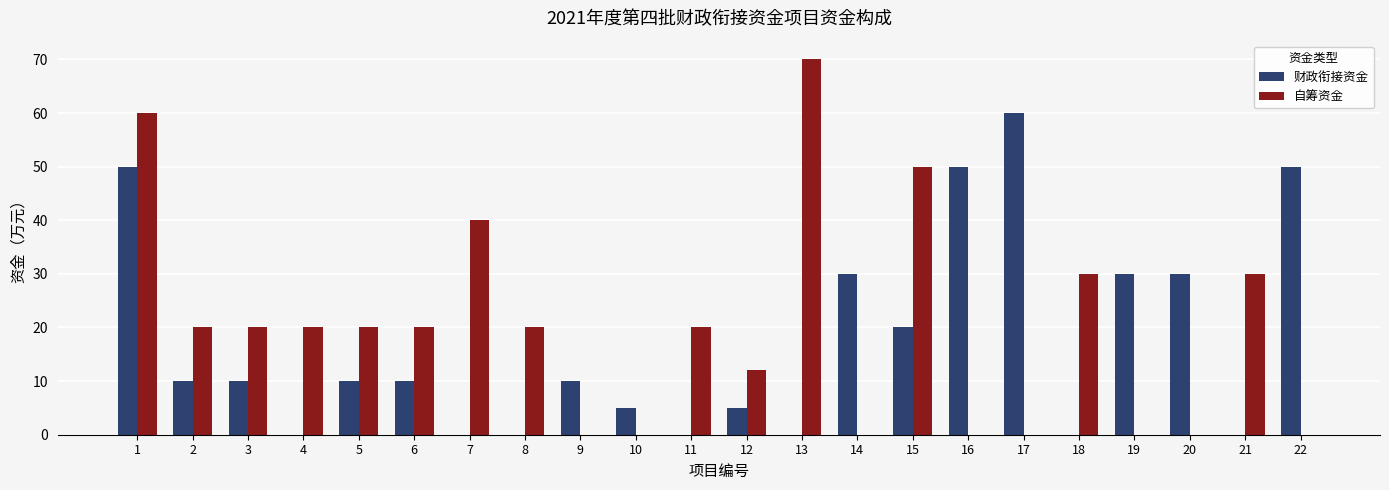

At which category does the chart reach its peak across all series?

13